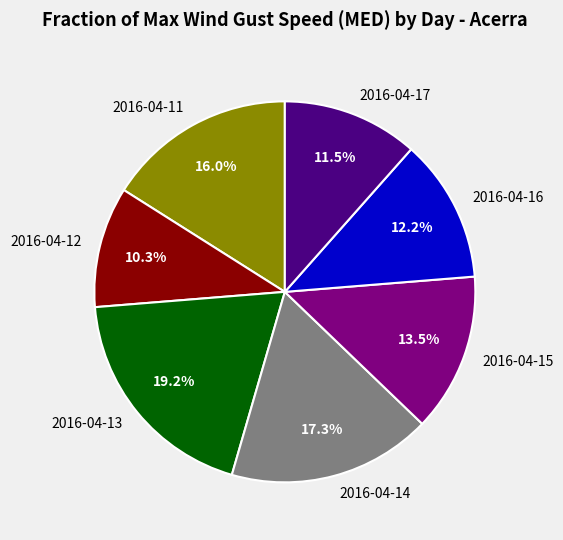

To the nearest percent, what is the average slice percentage?

14%